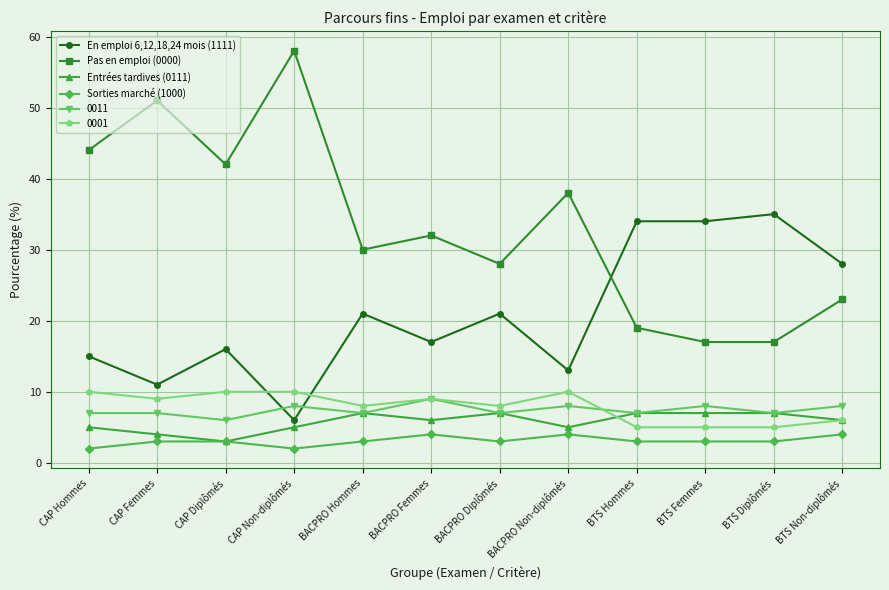

True or false: En emploi 6,12,18,24 mois (1111) and Entrées tardives (0111) intersect in this chart.

False